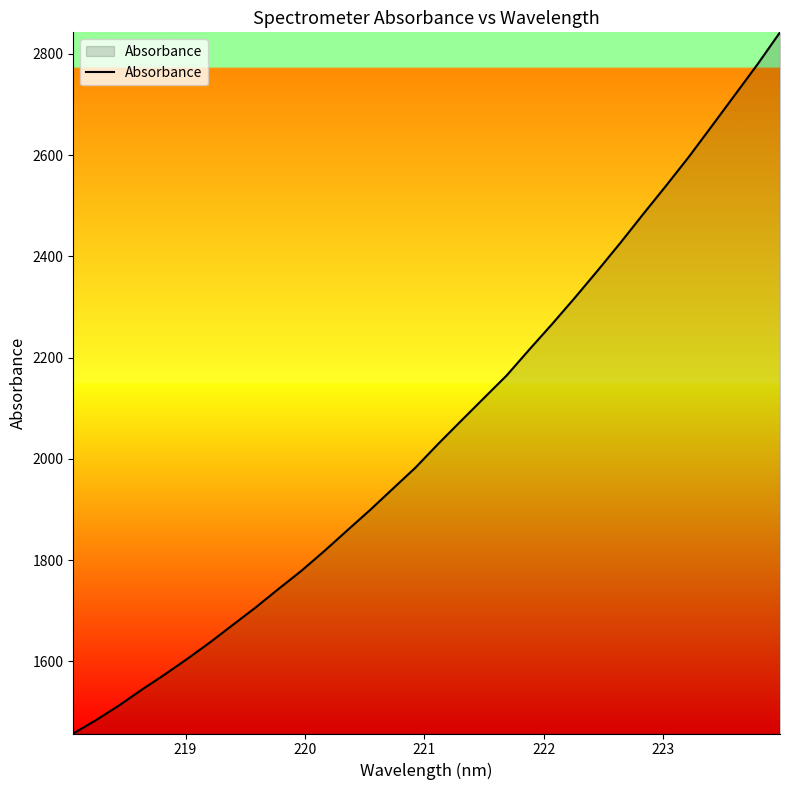

What is the difference between the maximum and minimum values?

1385.0